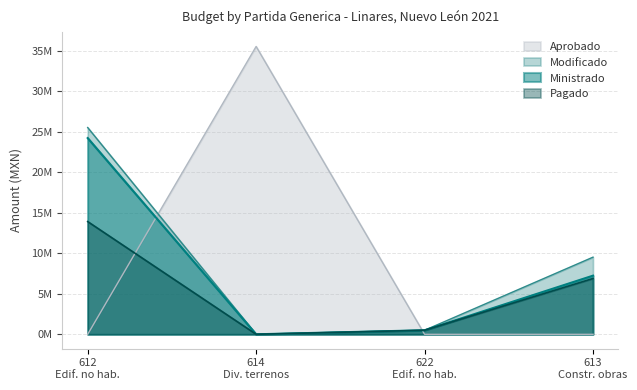

How many data points are above 0?

1